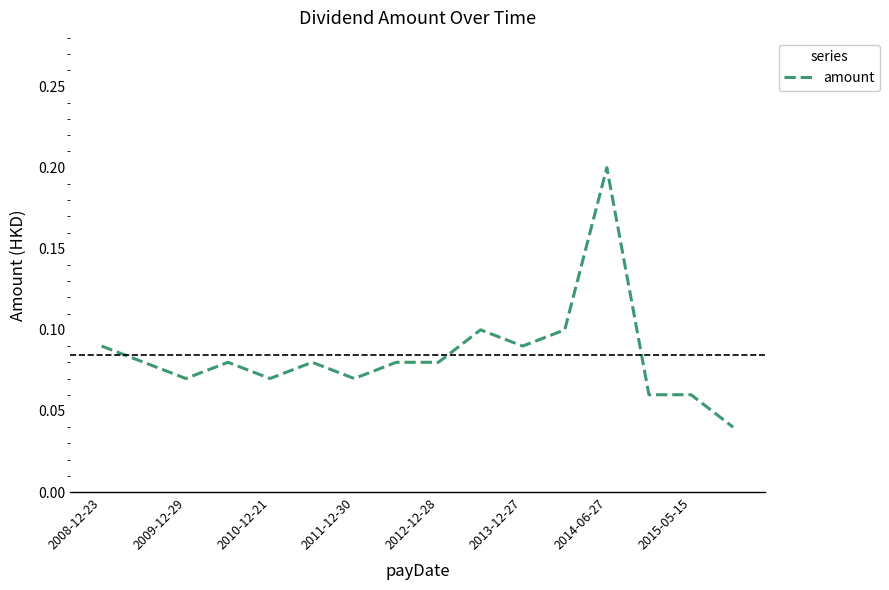

Is this an area chart (filled region under the line)?

No